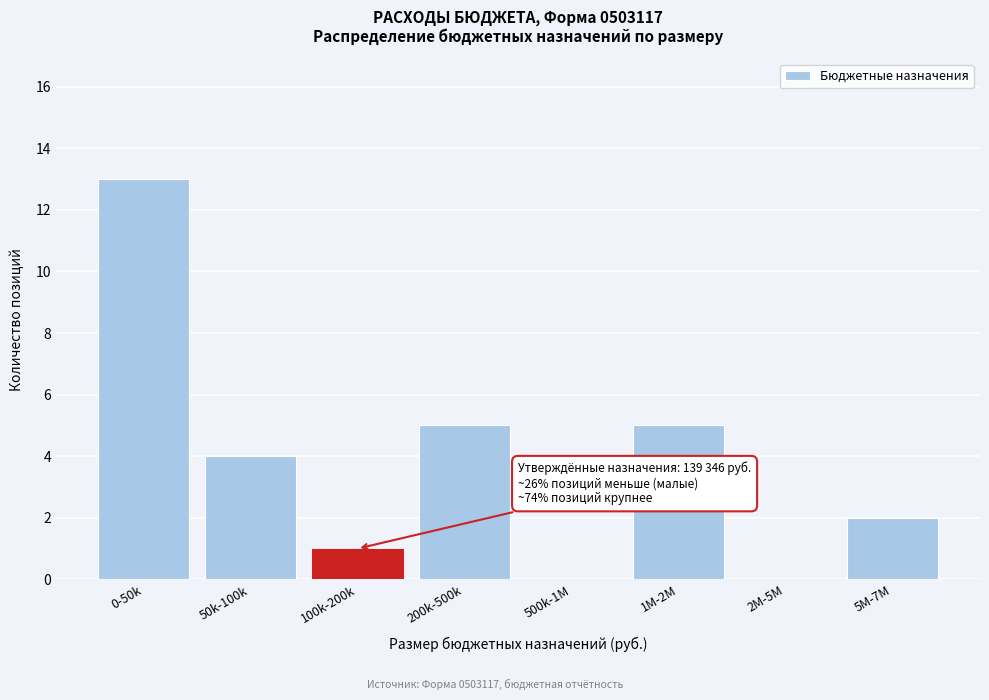

Reading right to left, what are all the values shown in this chart?

5M-7M=2	2M-5M=0	1M-2M=5	500k-1M=0	200k-500k=5	100k-200k=1	50k-100k=4	0-50k=13